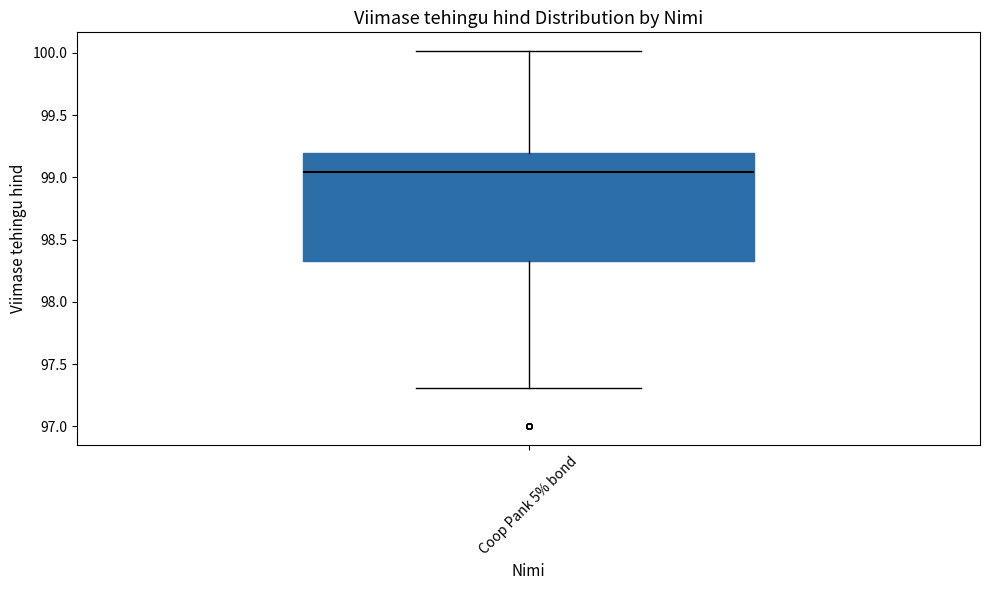

Where does the lower whisker of the box for Coop Pank 5% bond end on the y-axis? The values are not printed on the chart, so give them approximately, as read against the axis.

97.30